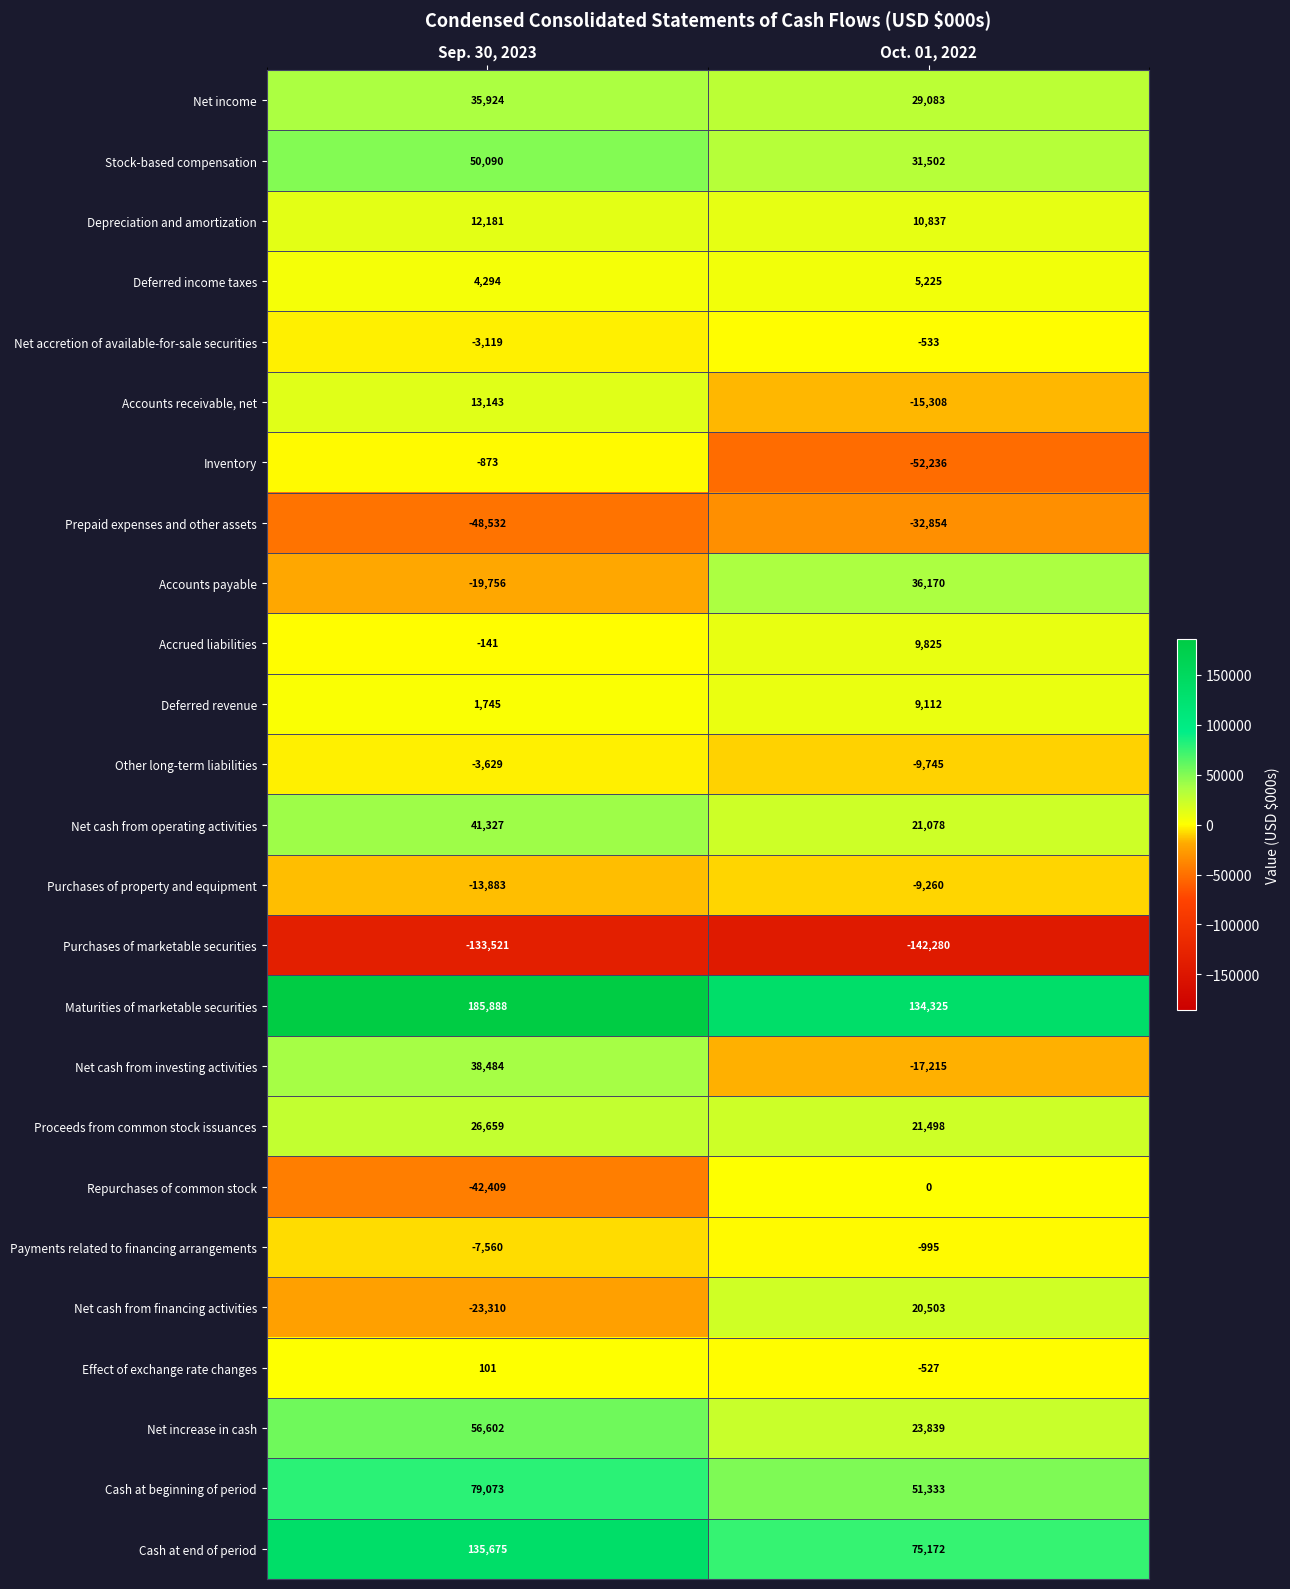

Which series has the widest spread of values?

Cash at end of period